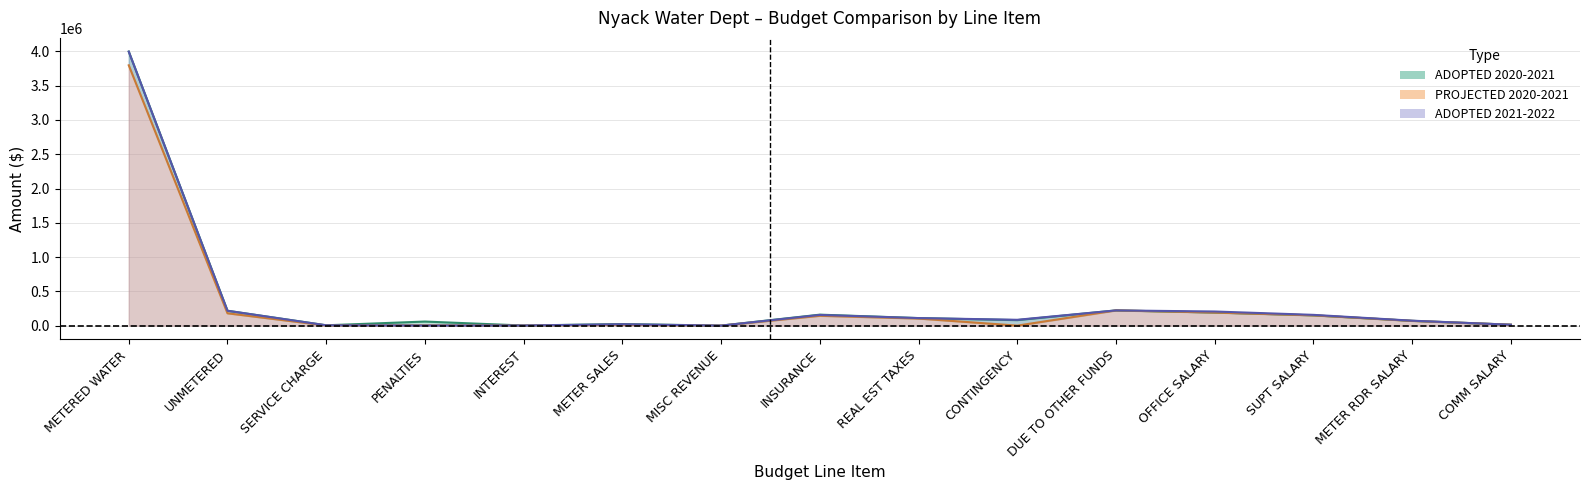

Which series has the widest spread of values?

ADOPTED 2020-2021